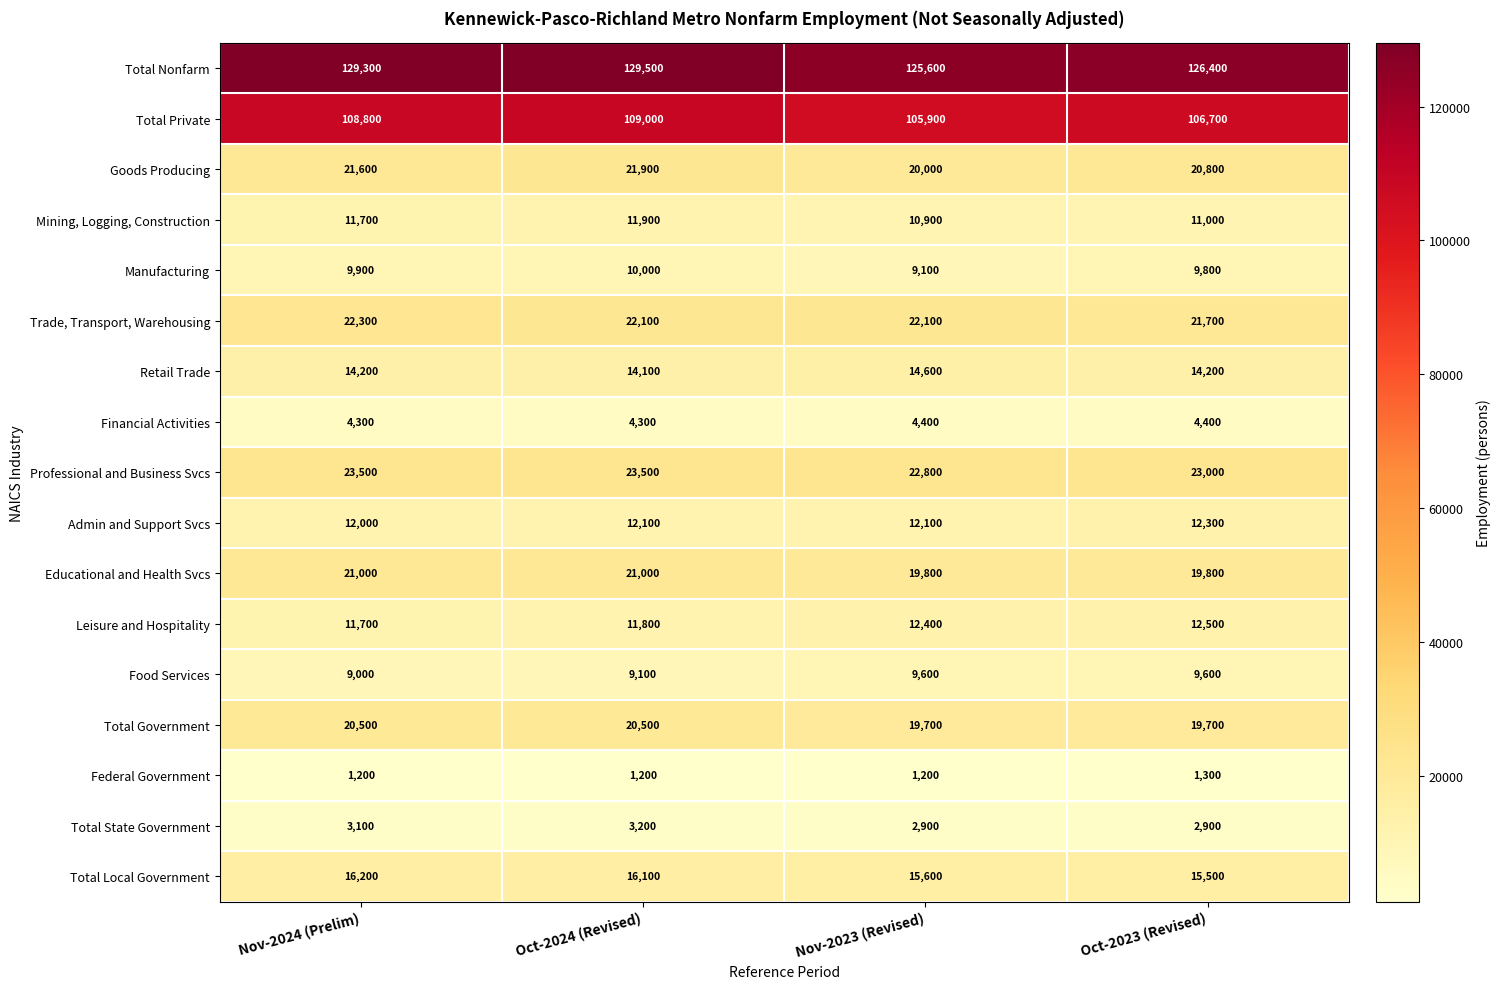

What is the smallest value displayed?

1200